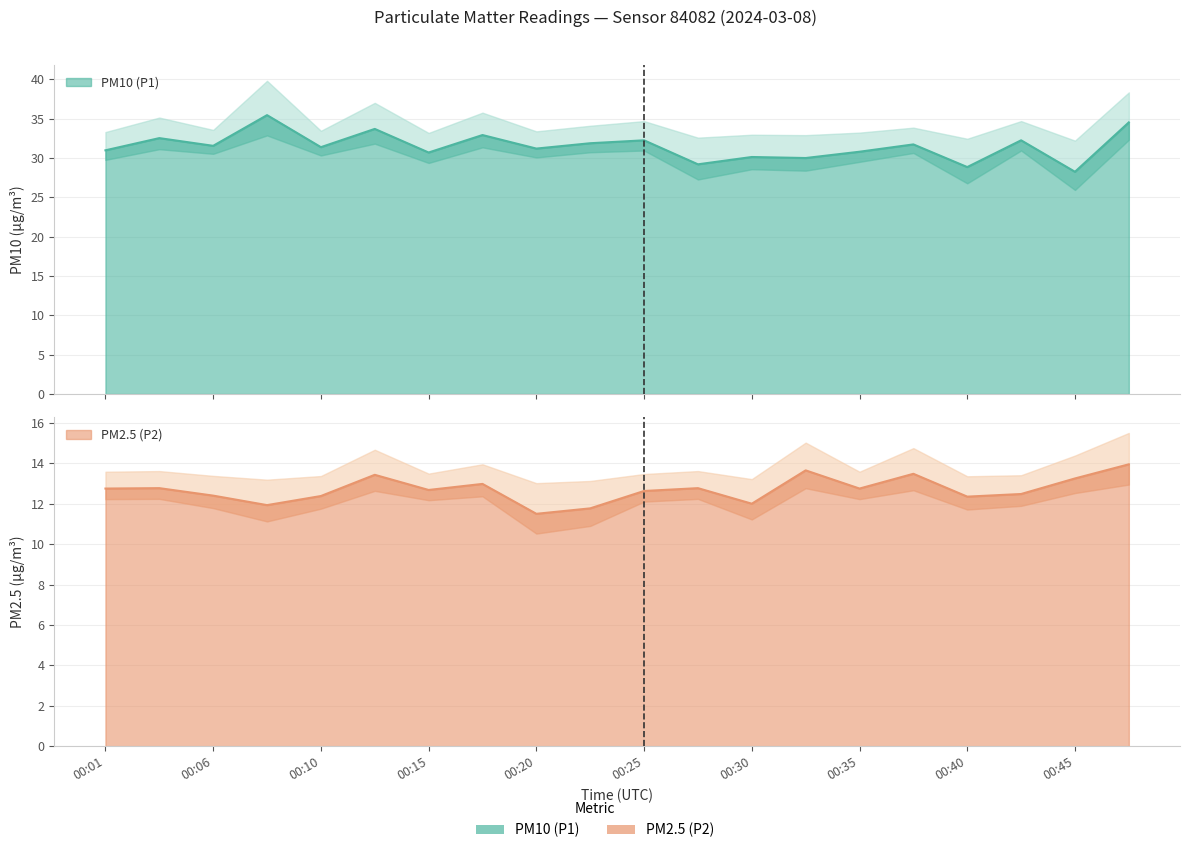

Between 07:00 and 09:00, which series saw the biggest shift?

P1